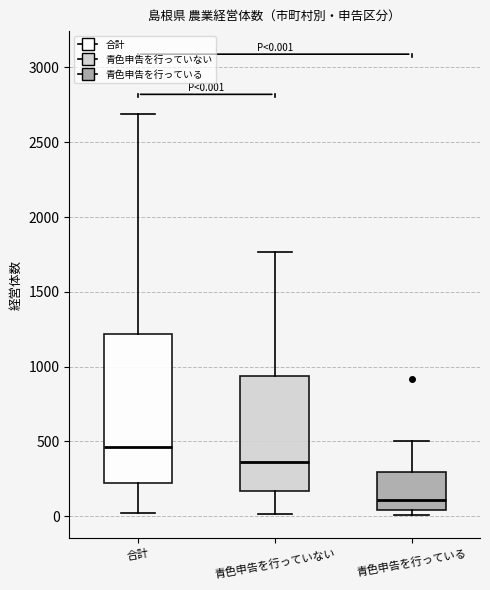

Which box is the tallest, from its lower edge to its upper edge?

合計